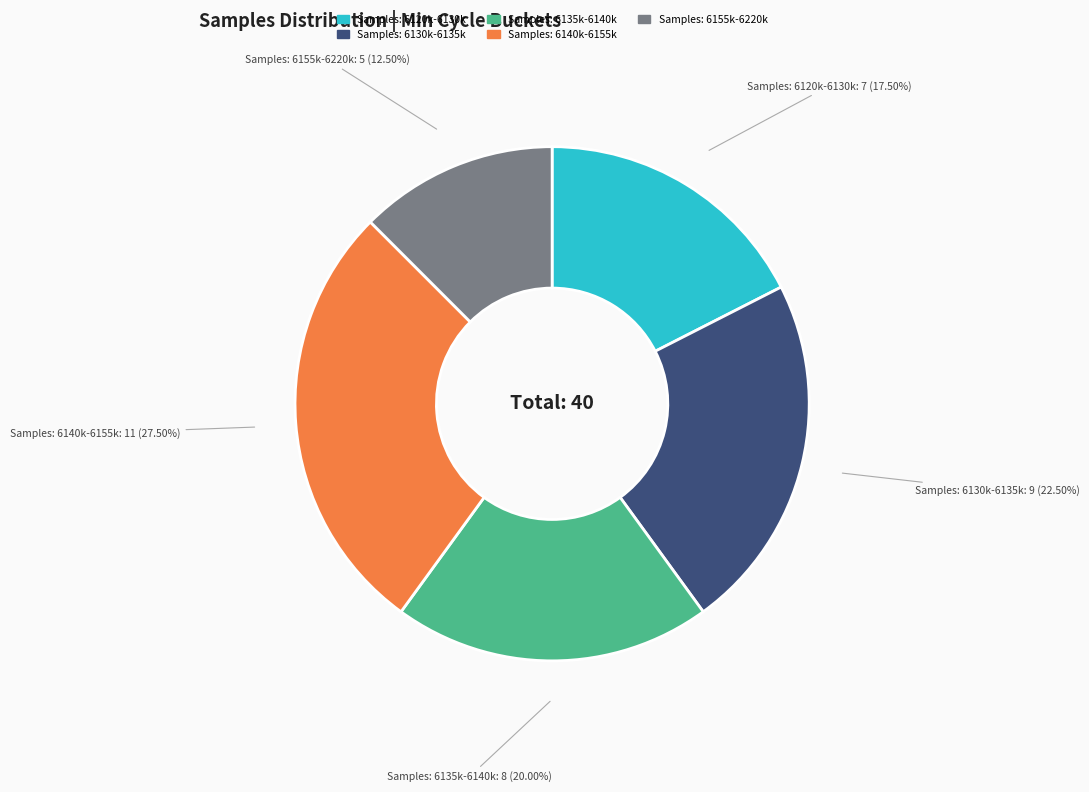

Is there any slice that represents more than half of the pie?

No